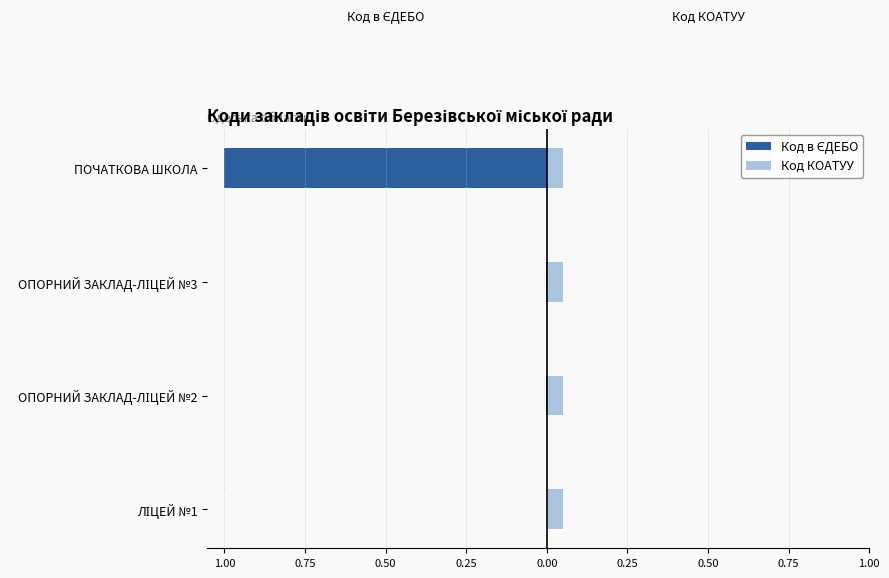

How many series are shown in this chart?

2